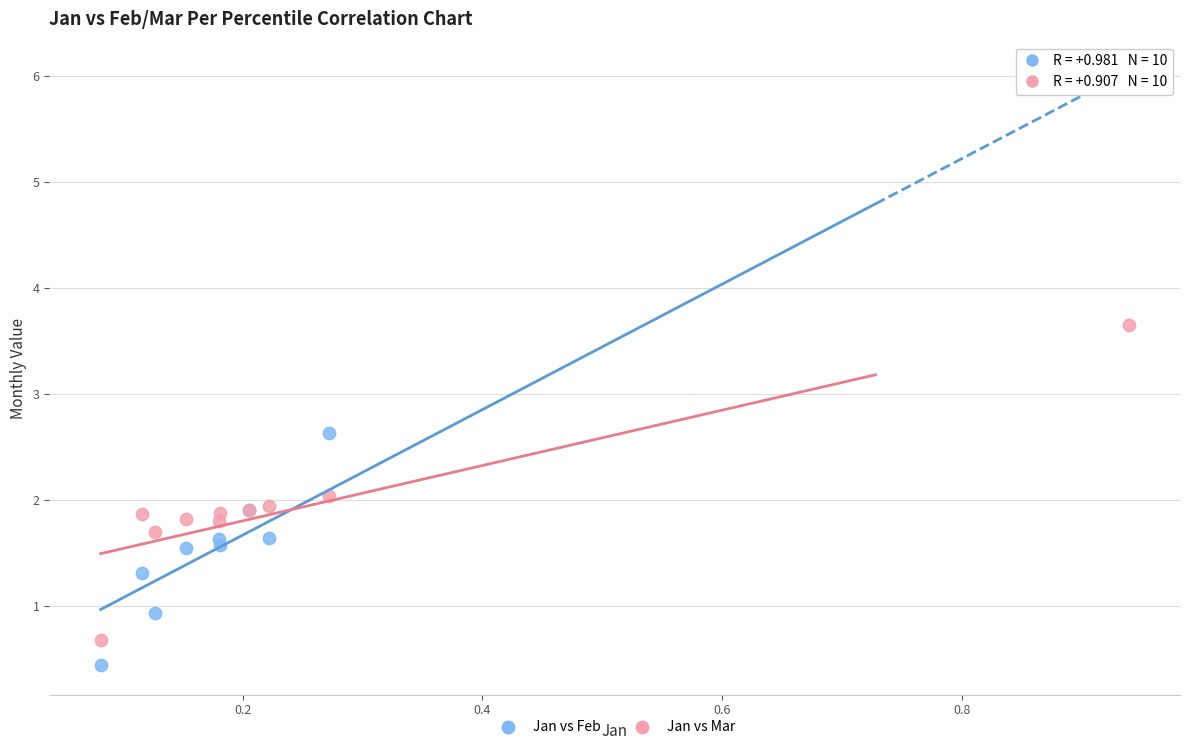

What are all the series names shown in the legend?

Jan vs Feb, Jan vs Mar